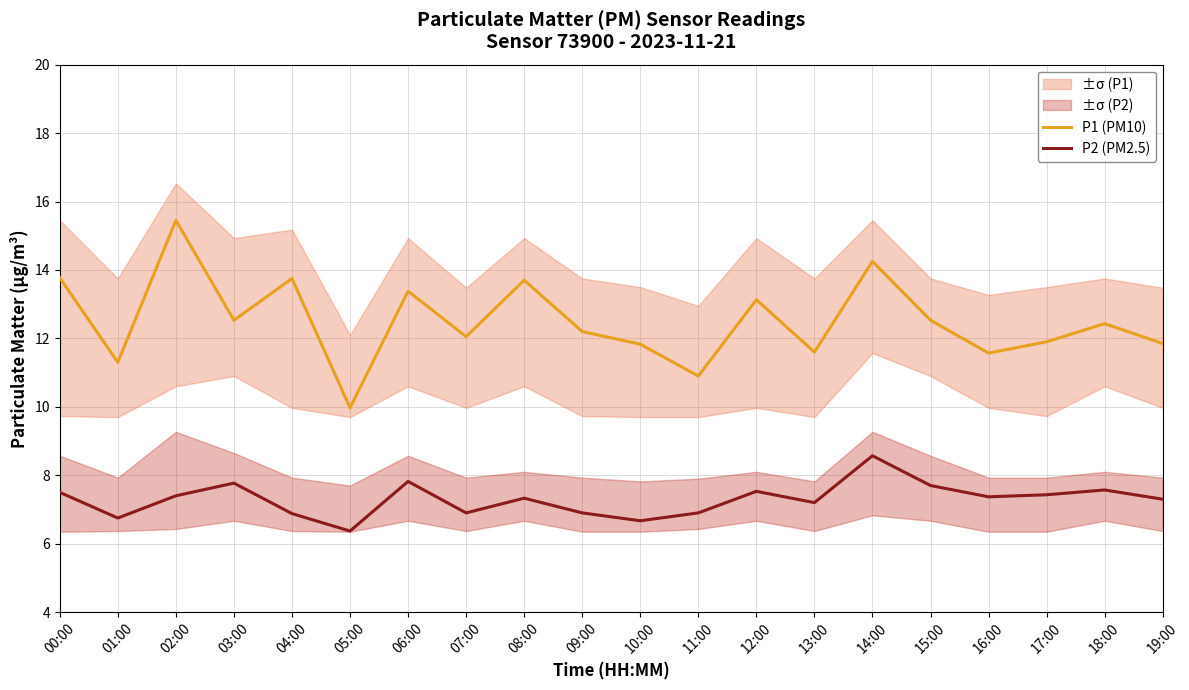

Does the chart display data point markers on the line(s)?

No